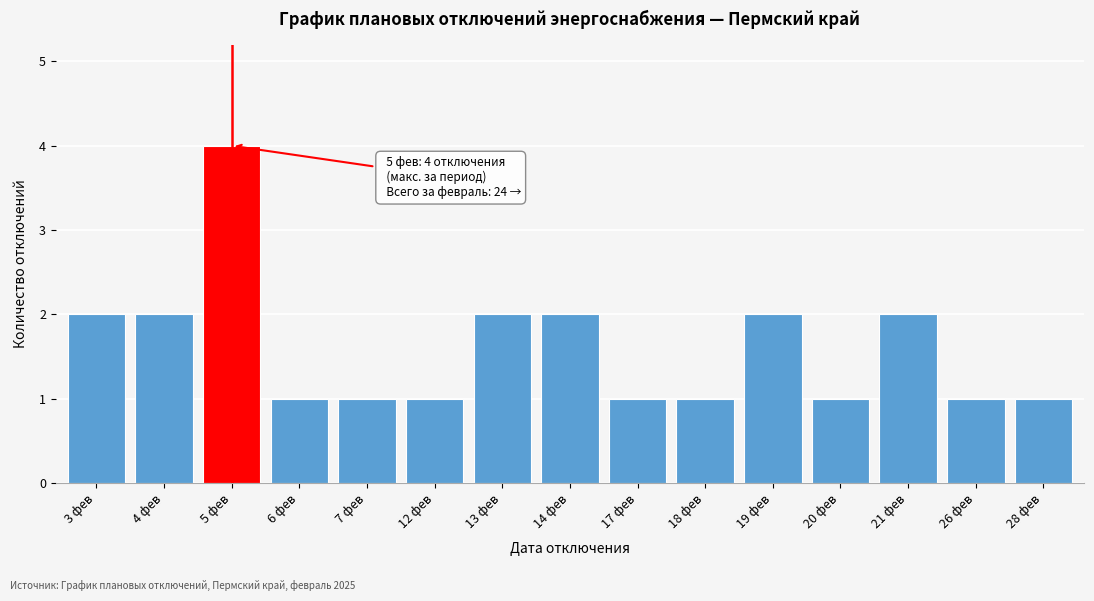

Reading left to right, transcribe all the data shown in this chart.

3 фев=2	4 фев=2	5 фев=4	6 фев=1	7 фев=1	12 фев=1	13 фев=2	14 фев=2	17 фев=1	18 фев=1	19 фев=2	20 фев=1	21 фев=2	26 фев=1	28 фев=1